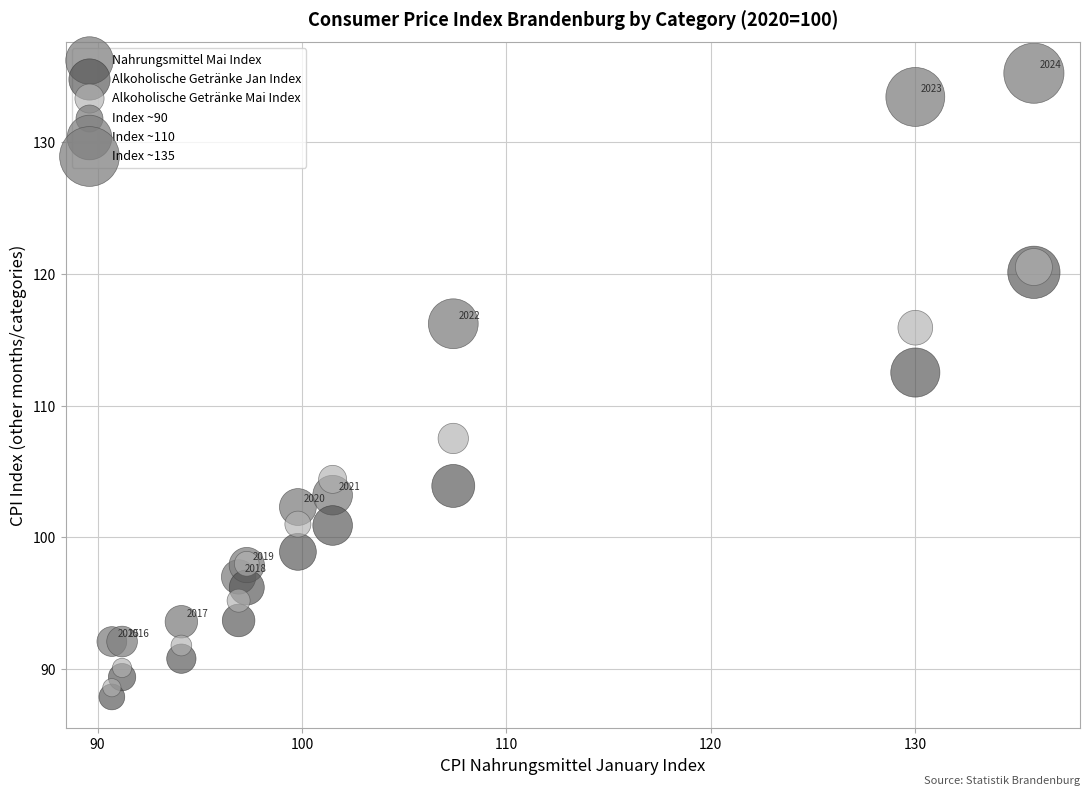

Across all series, what Y value is closest to 111?

112.5